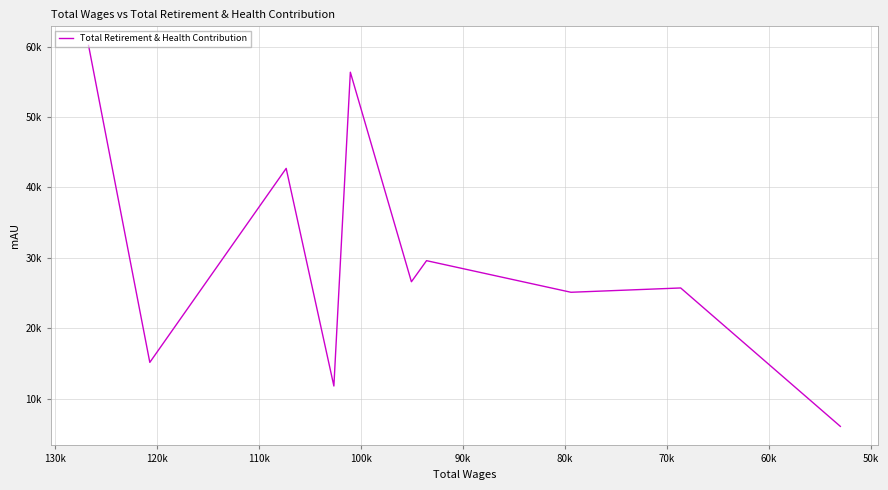

What is the average value?

29931